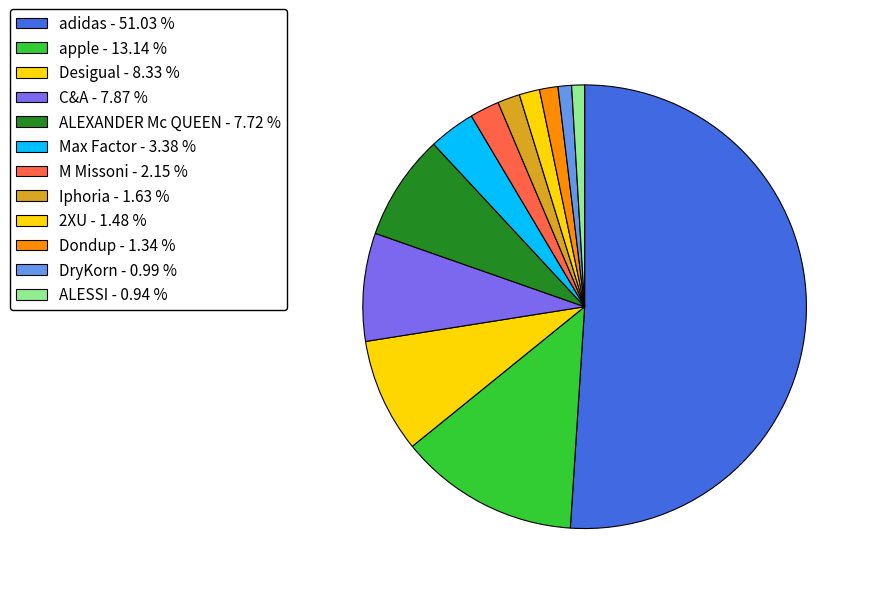

True or false: C&A accounts for 8% of the total.

True